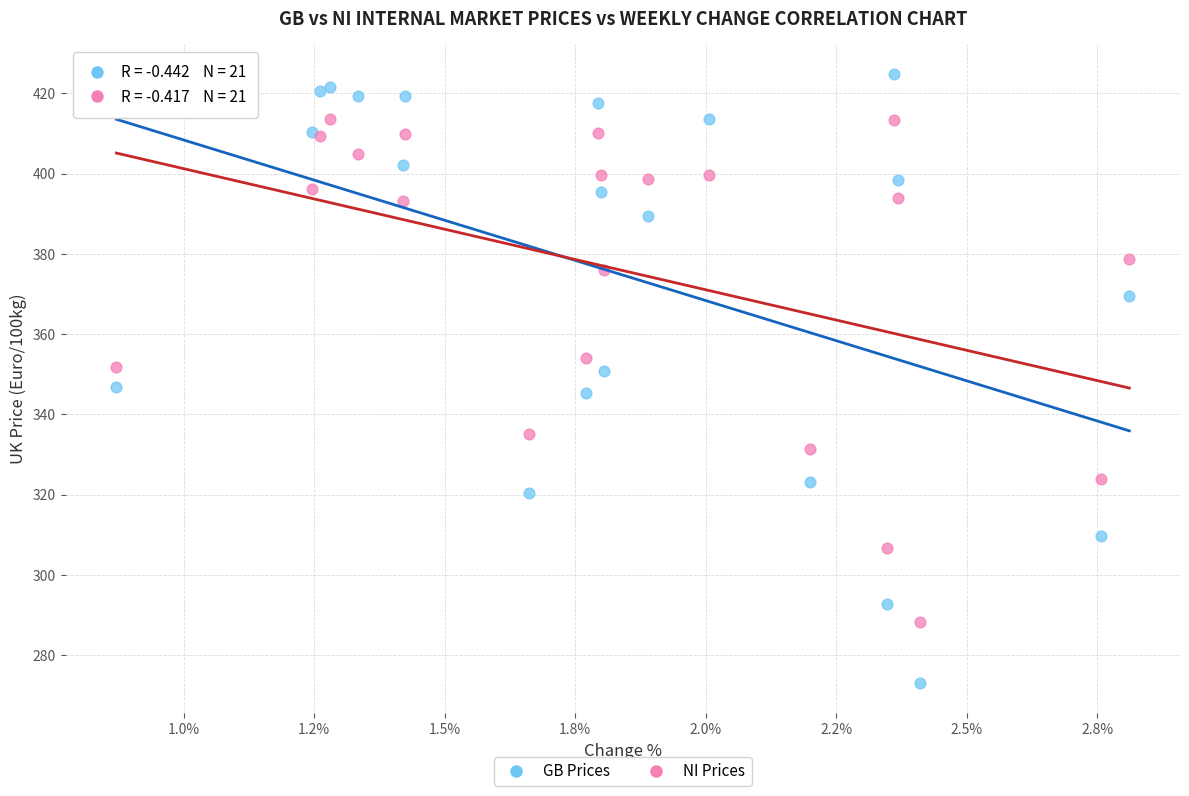

Which series contains the highest Y value?

GB Prices